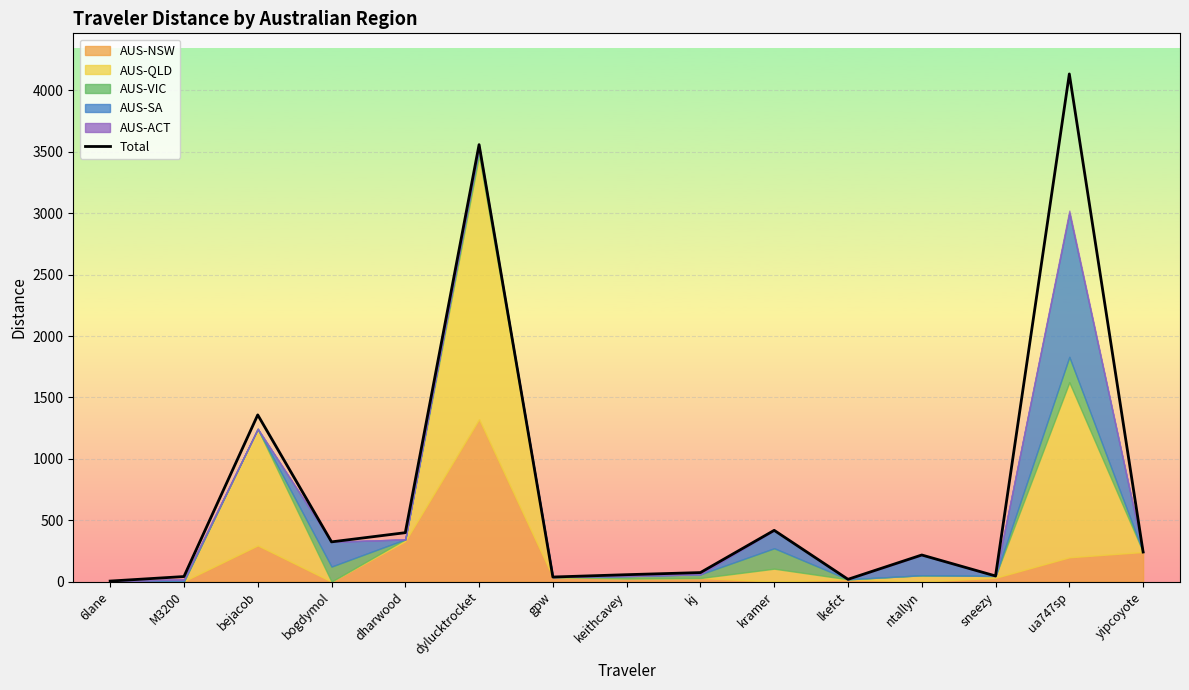

What position from the right is dharwood?

11